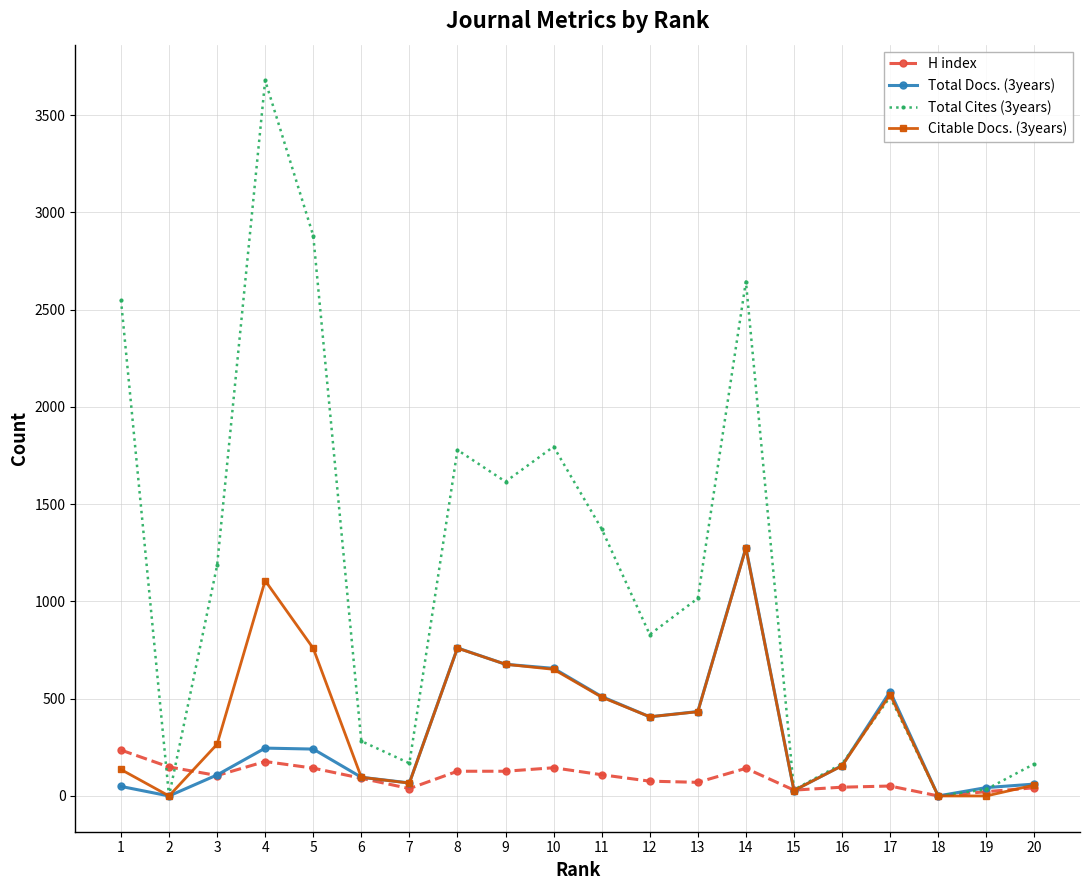

Which series has the largest total across all categories?

Total Cites (3years)